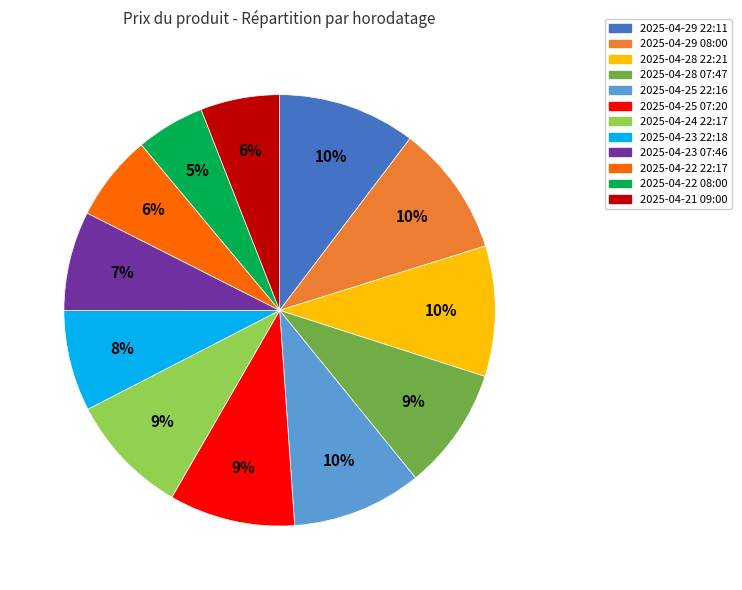

Is there a majority slice in this chart?

No